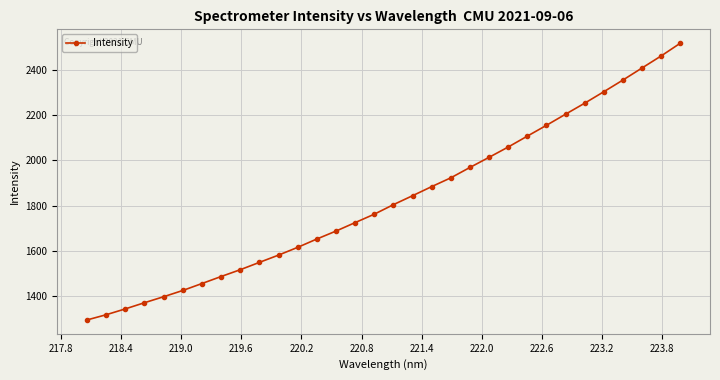

Reading left to right, extract all data points from this chart.

1294.3	1317.3	1343.2	1370.5	1397.0	1424.7	1455.4	1486.4	1516.5	1549.0	1581.1	1615.5	1652.3	1687.5	1724.9	1762.1	1804.3	1843.9	1884.2	1923.0	1969.0	2013.8	2059.4	2107.5	2155.4	2204.6	2253.3	2304.0	2355.7	2409.1	2462.4	2518.7